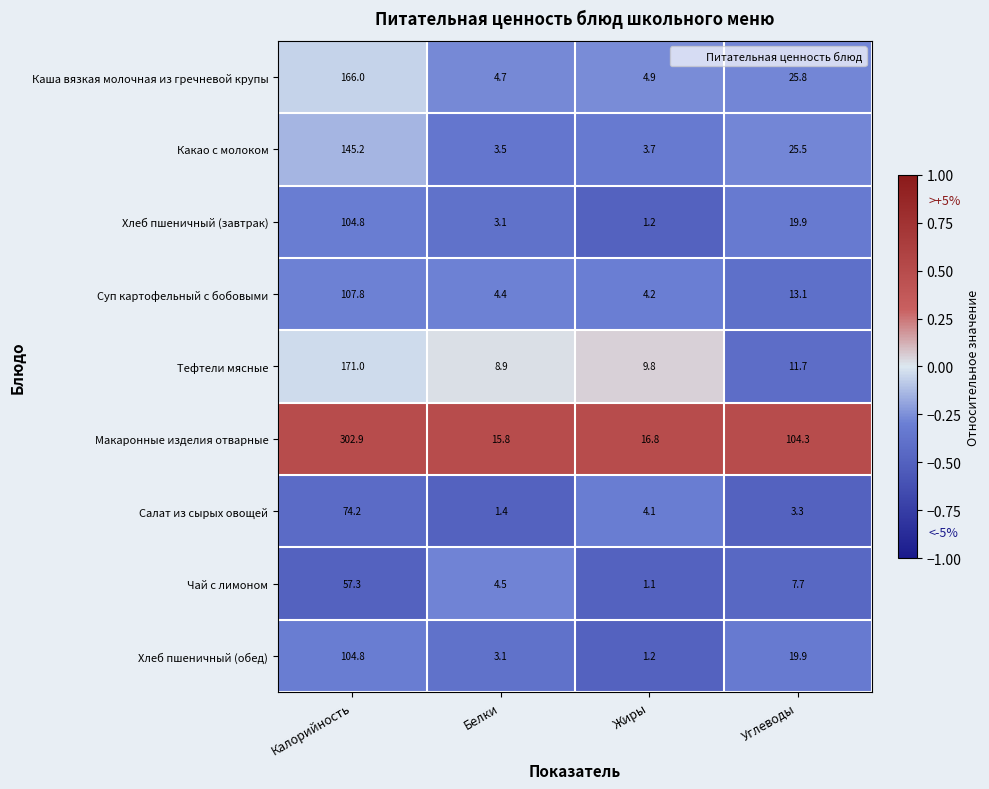

Which series has the largest total across all categories?

Макаронные изделия отварные